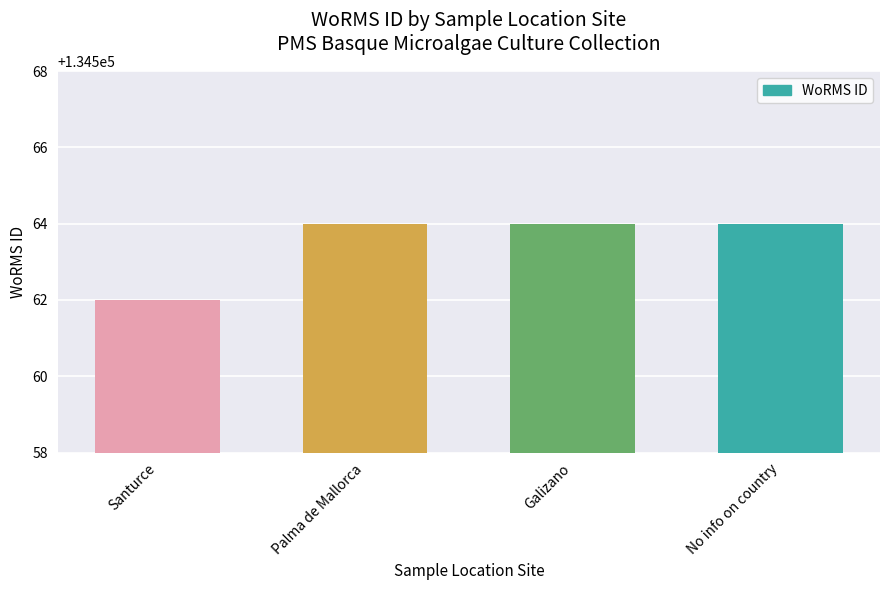

What is the greatest value displayed?

134564